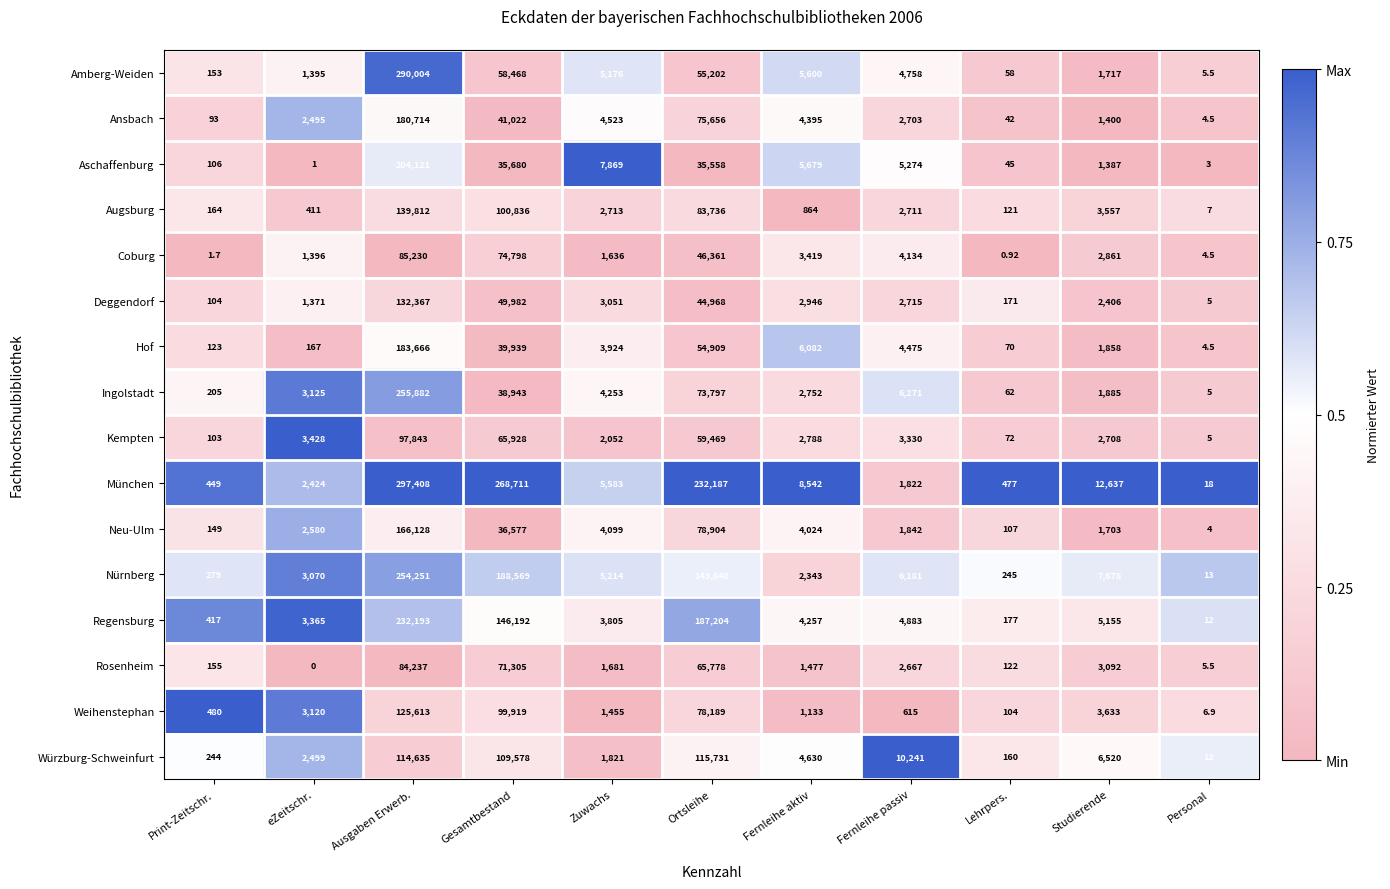

Rank the series by their maximum value, from highest to lowest.

München, Amberg-Weiden, Ingolstadt, Nürnberg, Regensburg, Aschaffenburg, Hof, Ansbach, Neu-Ulm, Augsburg, Deggendorf, Weihenstephan, Würzburg-Schweinfurt, Kempten, Coburg, Rosenheim